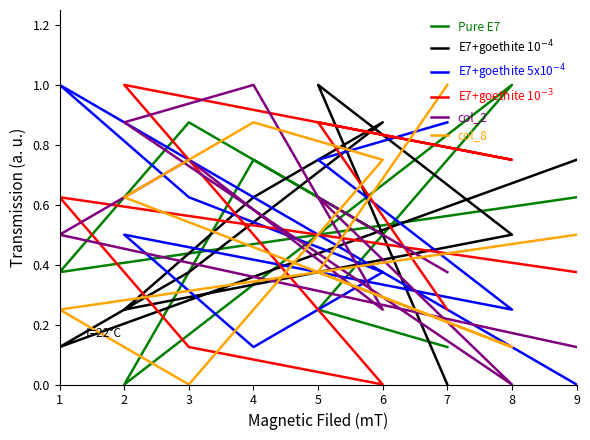

Is this an area chart (filled region under the line)?

No